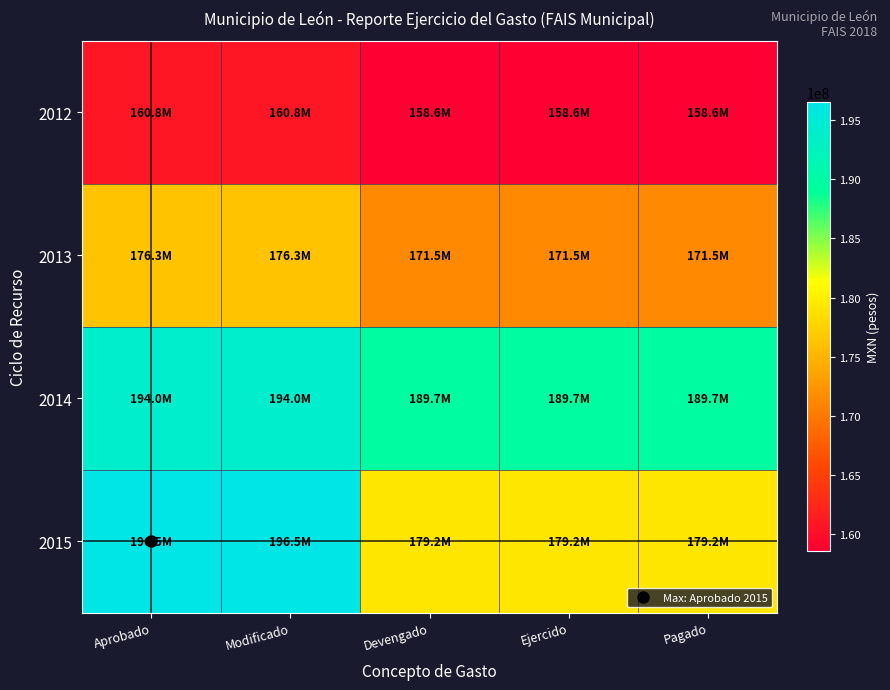

Which series changed the most between Aprobado and Modificado?

2012